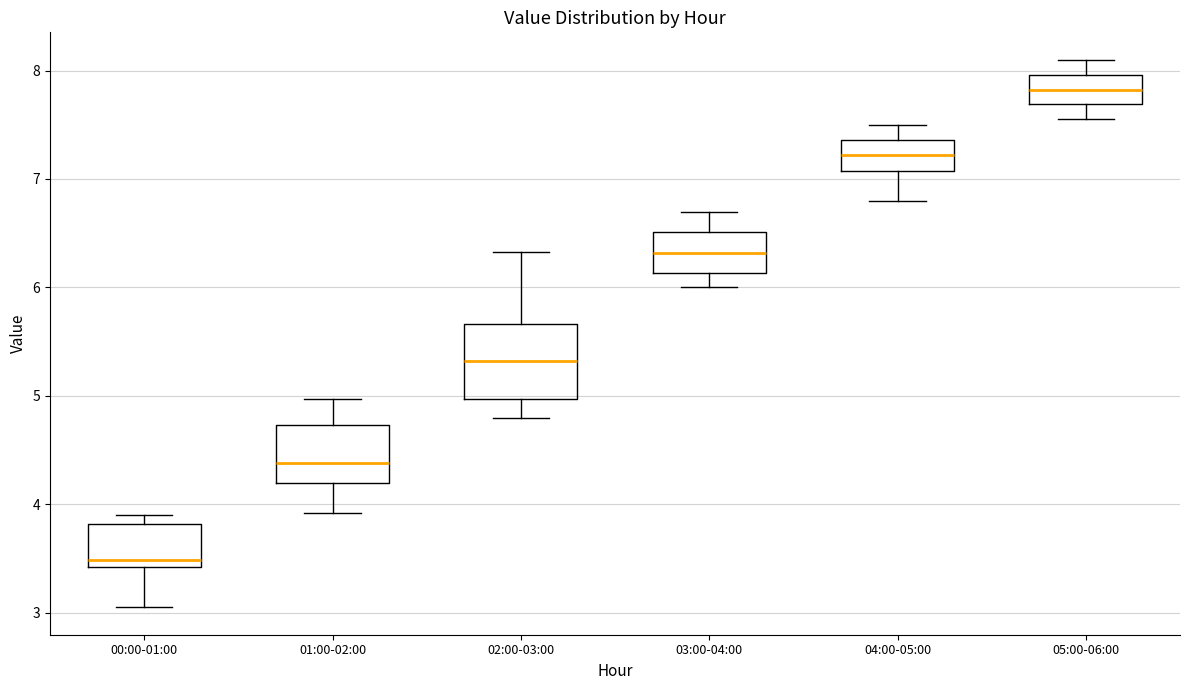

Where does the upper whisker of the box for 04:00-05:00 end on the y-axis? The values are not printed on the chart, so give them approximately, as read against the axis.

7.5